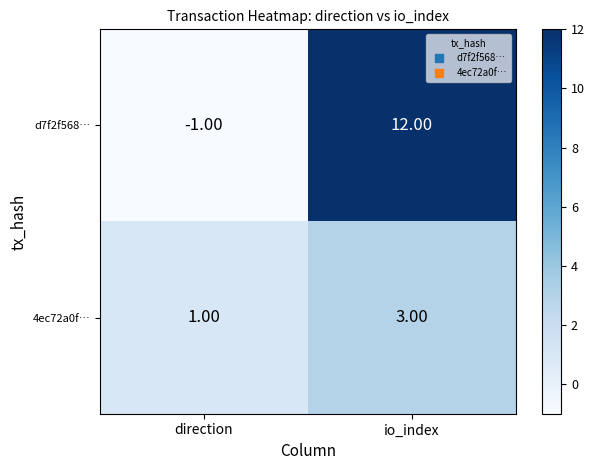

Which series has the largest range (max minus min)?

d7f2f568…